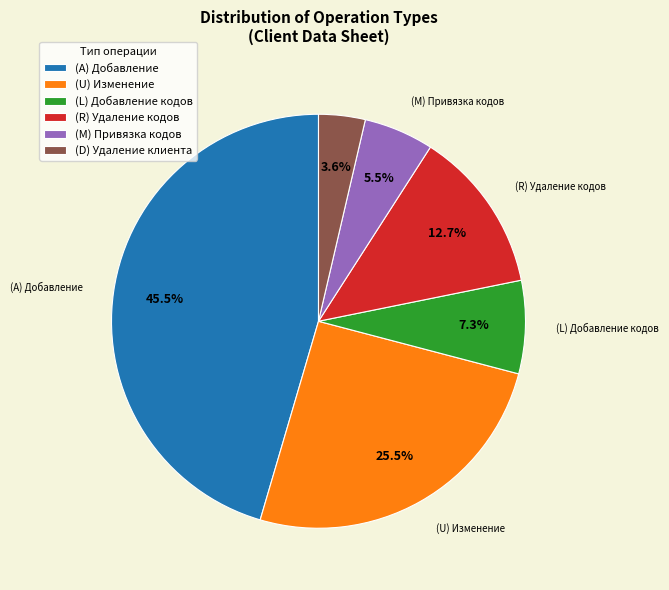

Does any single category account for the majority?

No